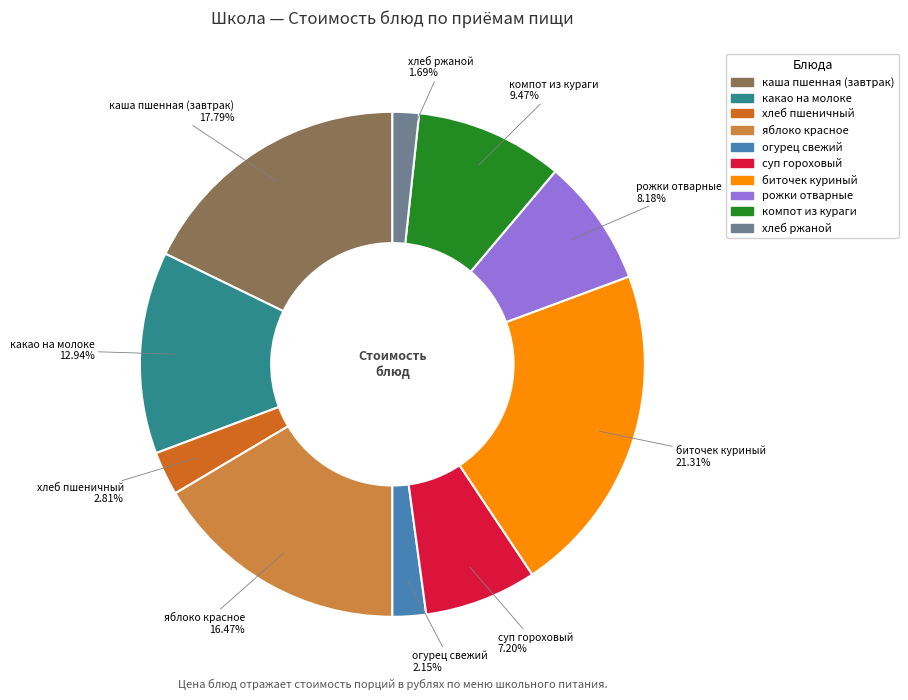

Which category has the biggest portion of the pie?

биточек куриный